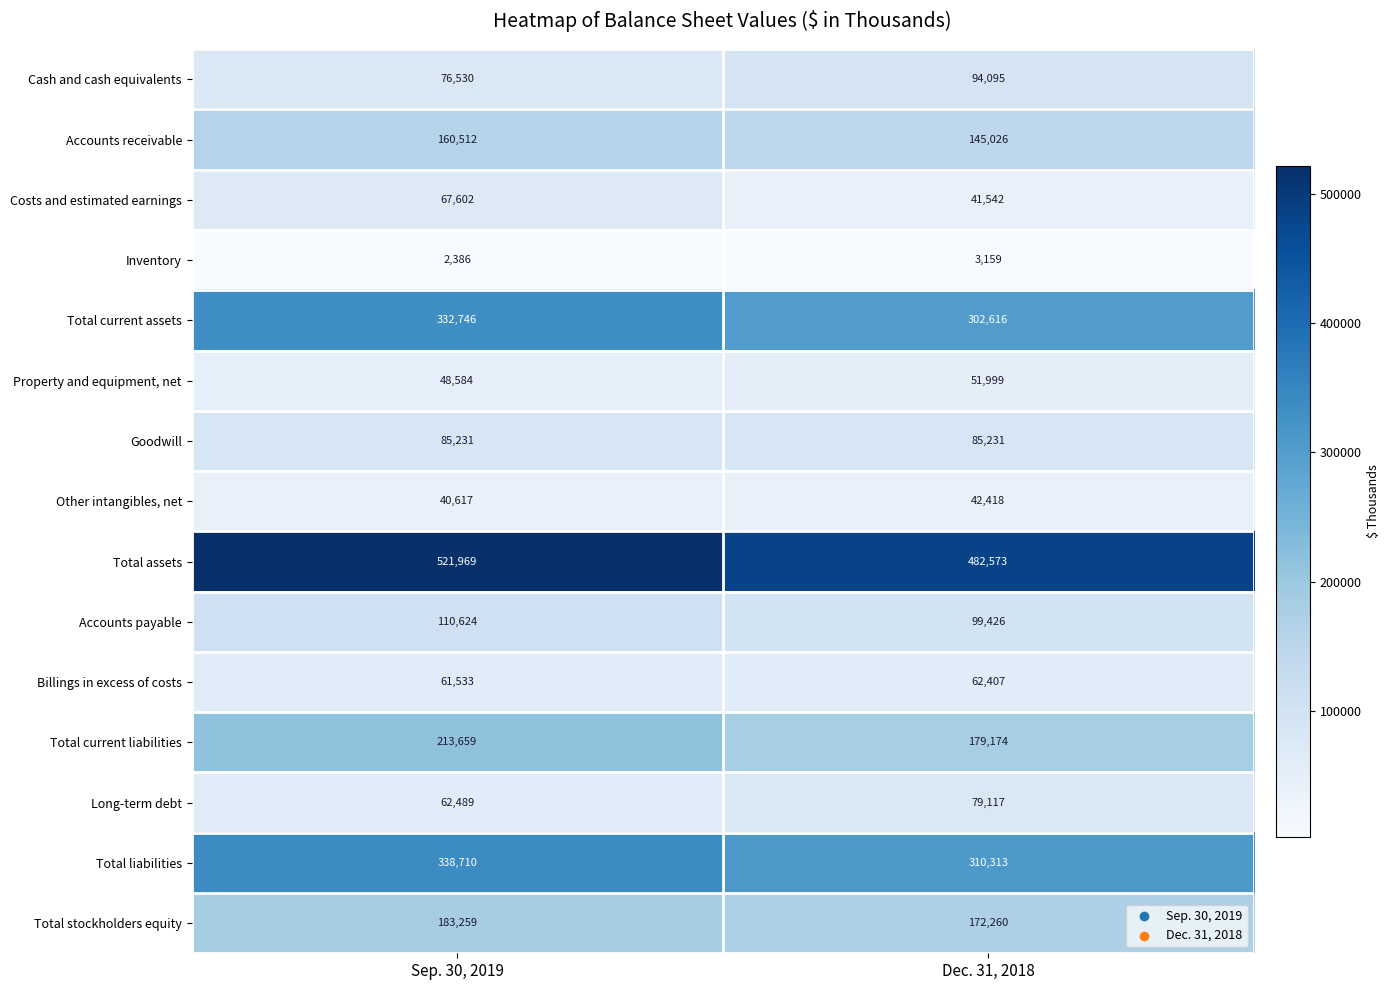

What is the minimum value shown in the chart?

2386